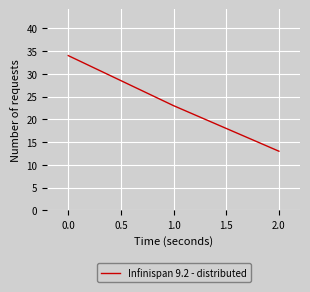

The value at 1.0 is 23. True or false?

True